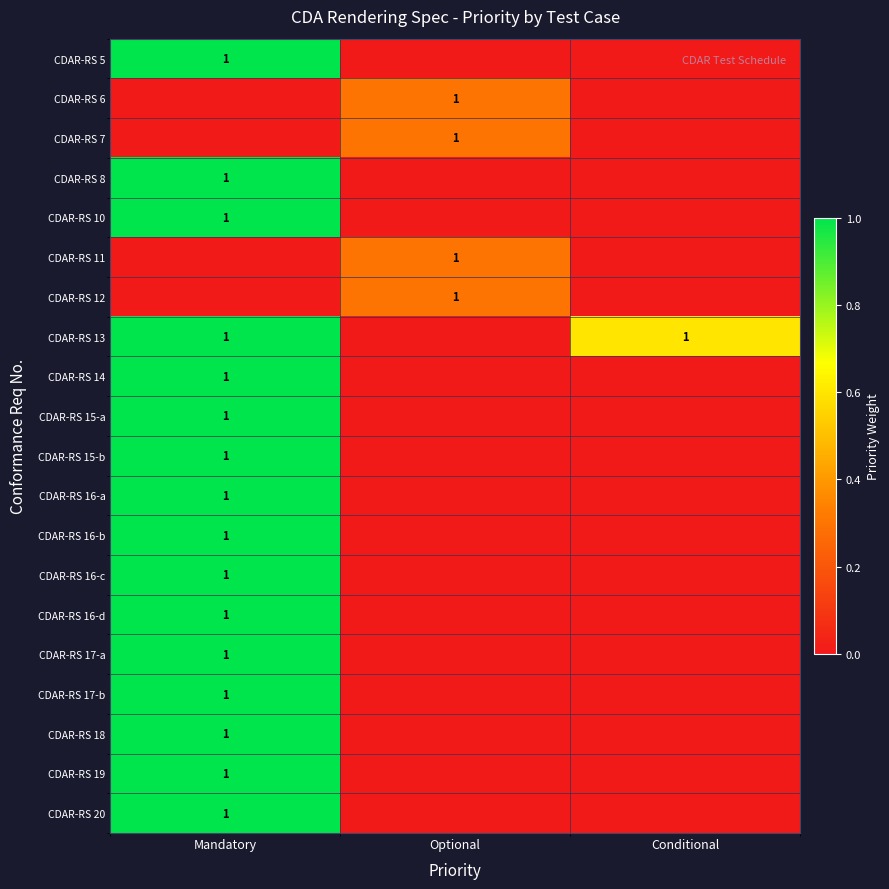

What is the maximum value shown in the chart?

1.0